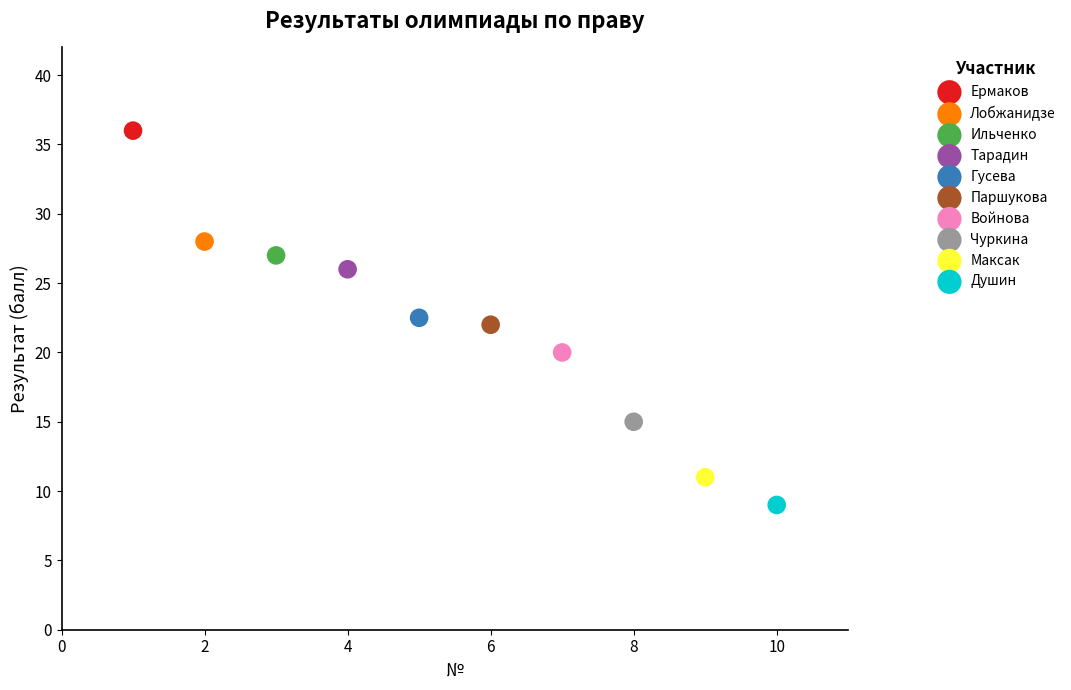

What are all the series names shown in the legend?

Ермаков, Лобжанидзе, Ильченко, Тарадин, Гусева, Паршукова, Войнова, Чуркина, Максак, Душин